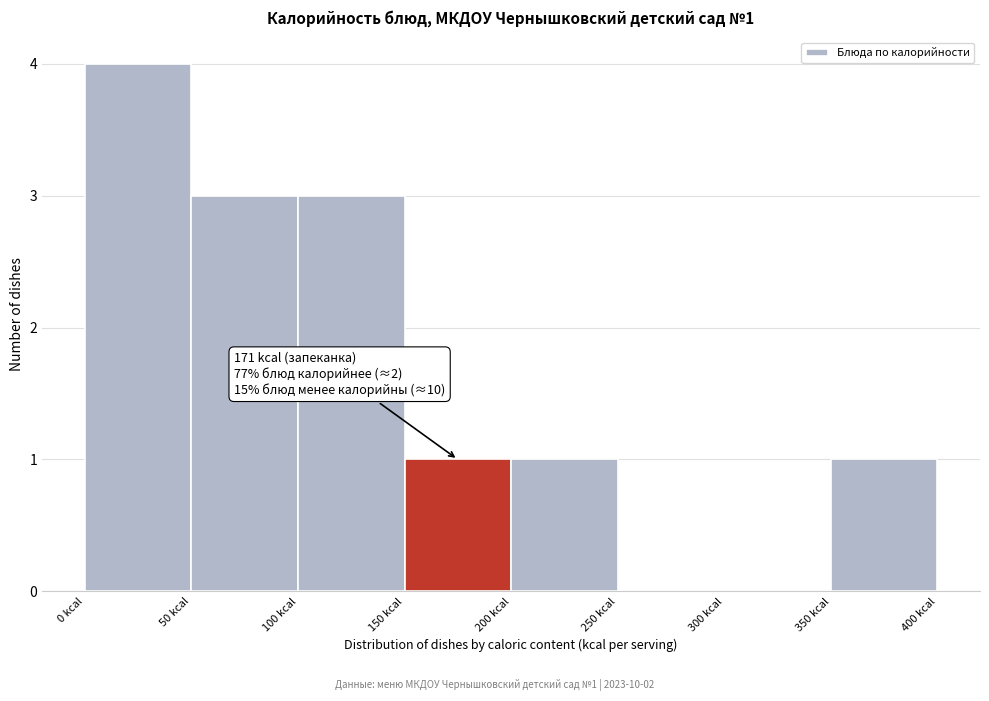

Over which range of the x-axis is the bar tallest?

0 to 50